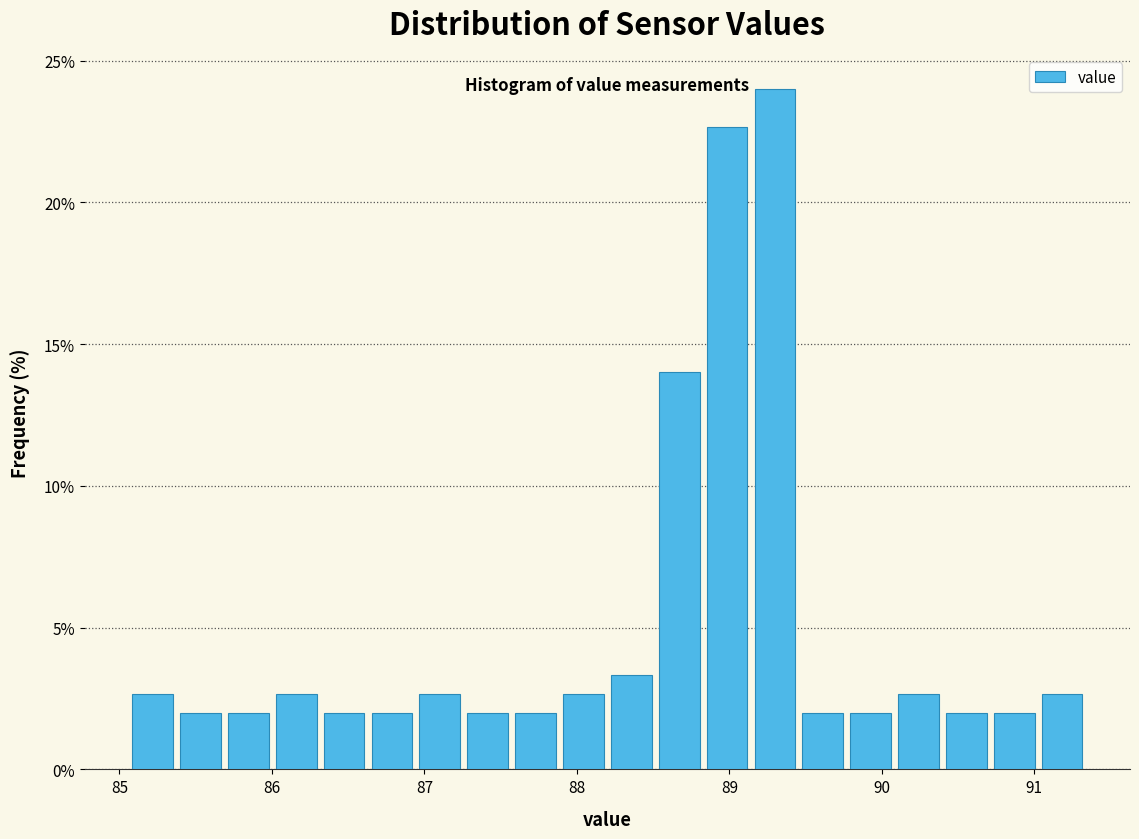

Around what value on the x-axis is the tallest bar? Give the approximate position of its centre, as read against the axis.

89.3